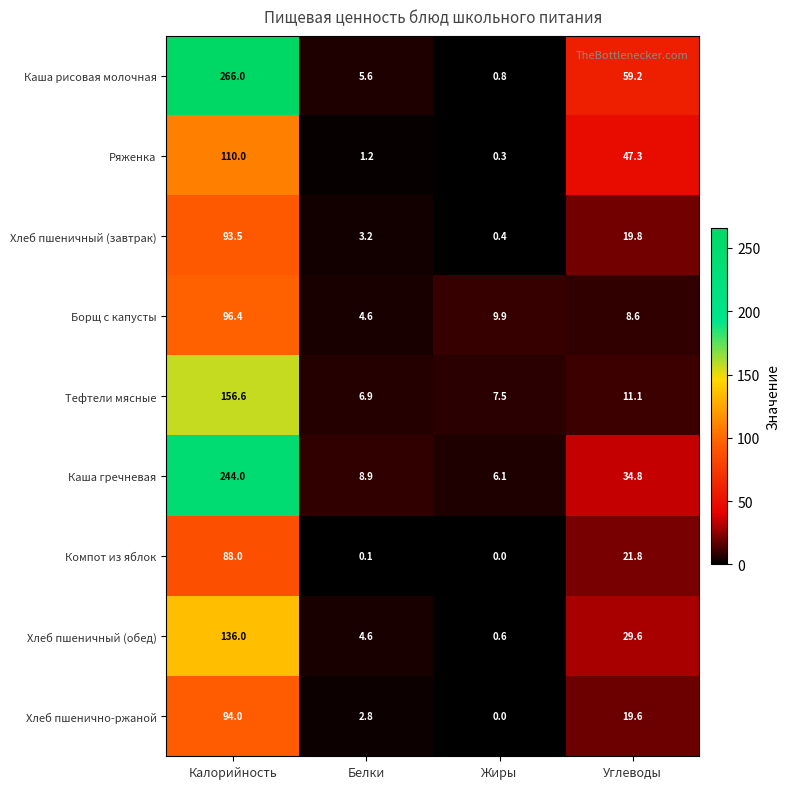

What is the difference between the Хлеб пшеничный (завтрак) values at Углеводы and Жиры?

19.4